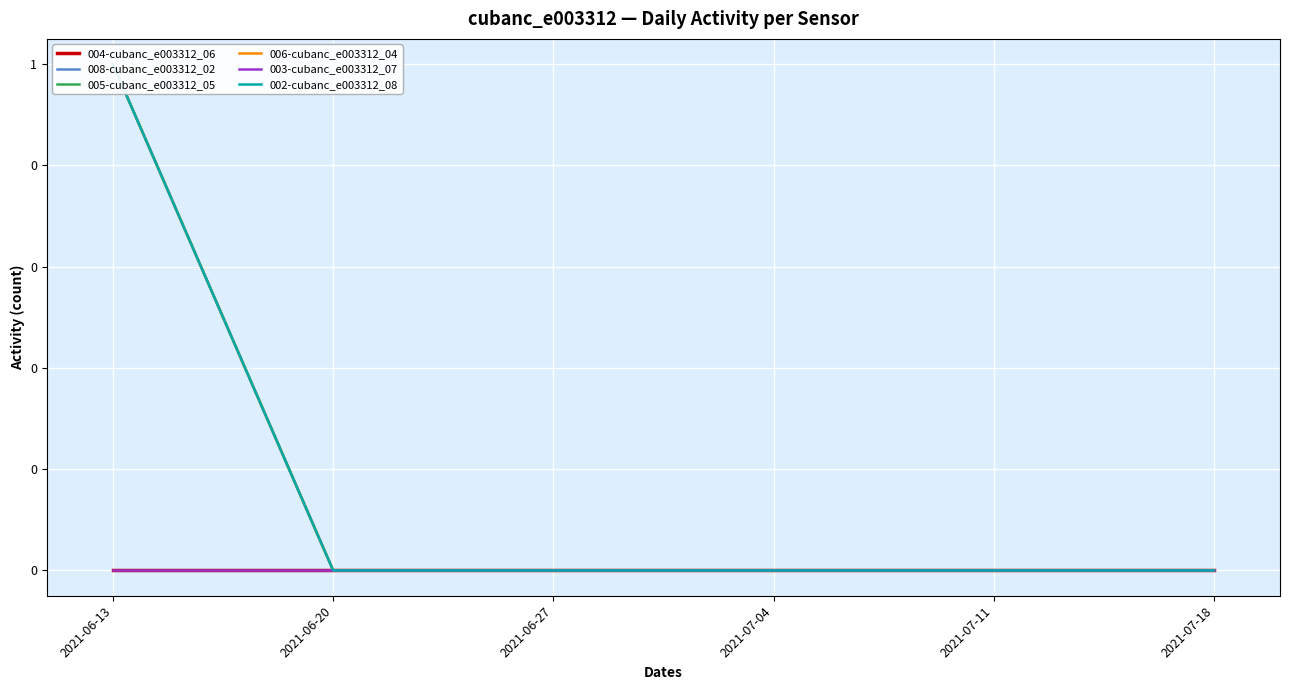

At 2021-07-11, list the series in order from largest to smallest.

004-cubanc_e003312_06, 008-cubanc_e003312_02, 005-cubanc_e003312_05, 006-cubanc_e003312_04, 003-cubanc_e003312_07, 002-cubanc_e003312_08